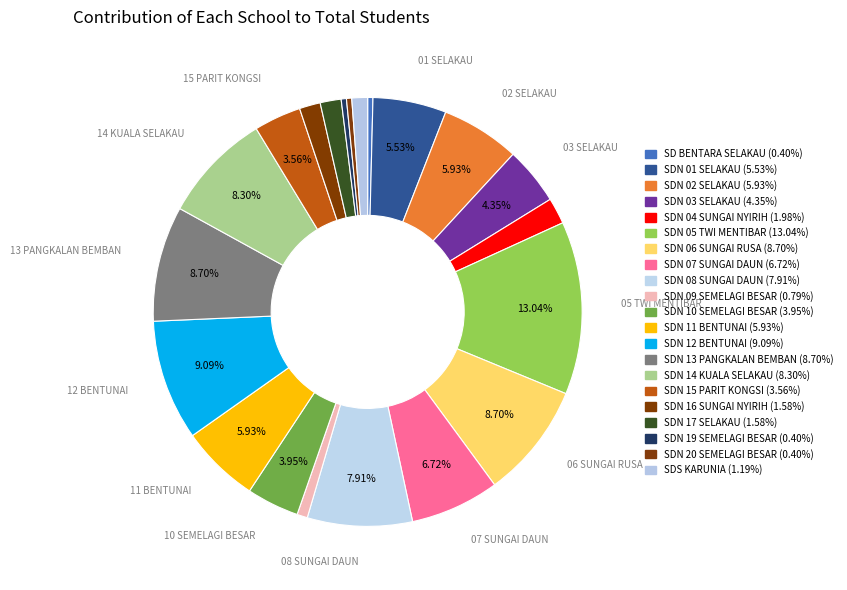

Is there a majority slice in this chart?

No